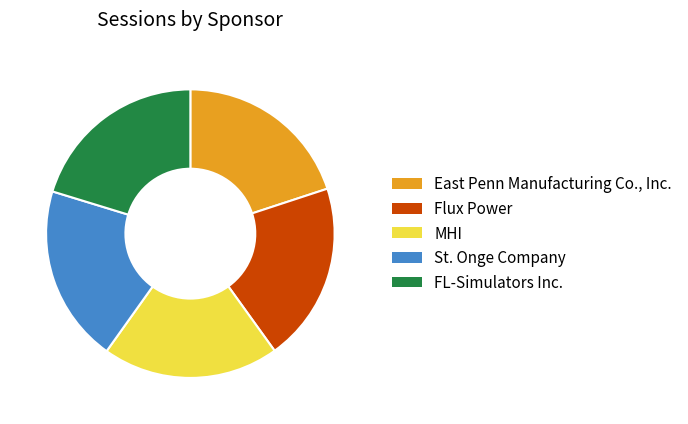

The FL-Simulators Inc. slice represents 32% of the pie. True or false?

False